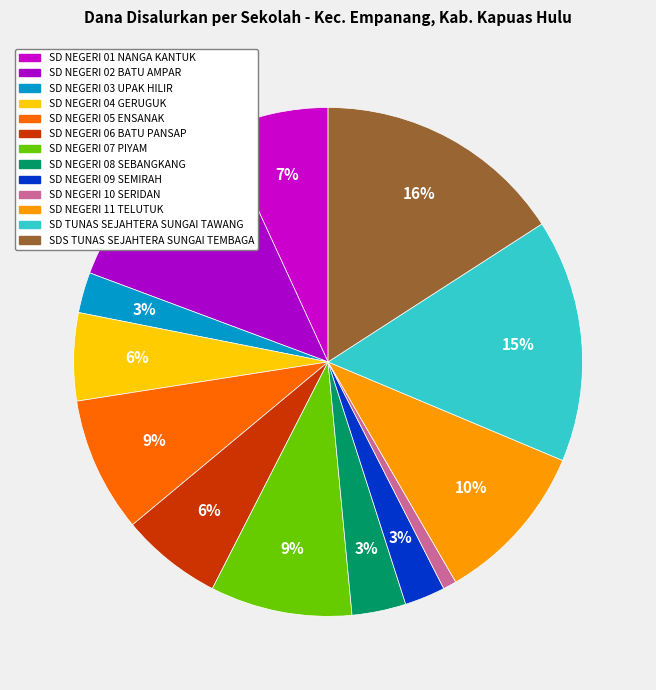

Which category has the smallest portion of the pie?

SD NEGERI 10 SERIDAN